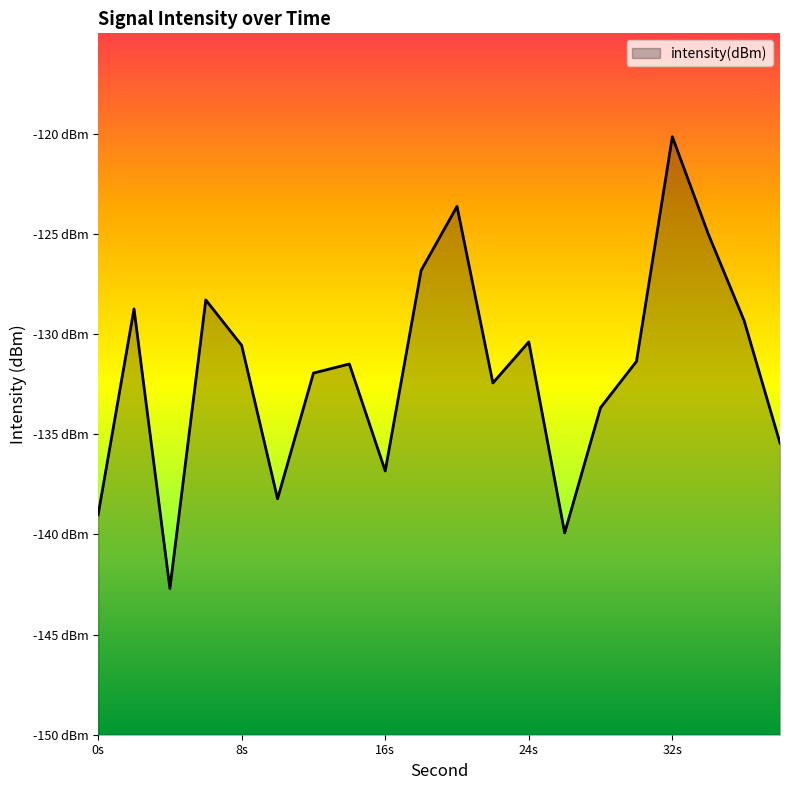

What is the difference between the values at 12 and 10?

6.3